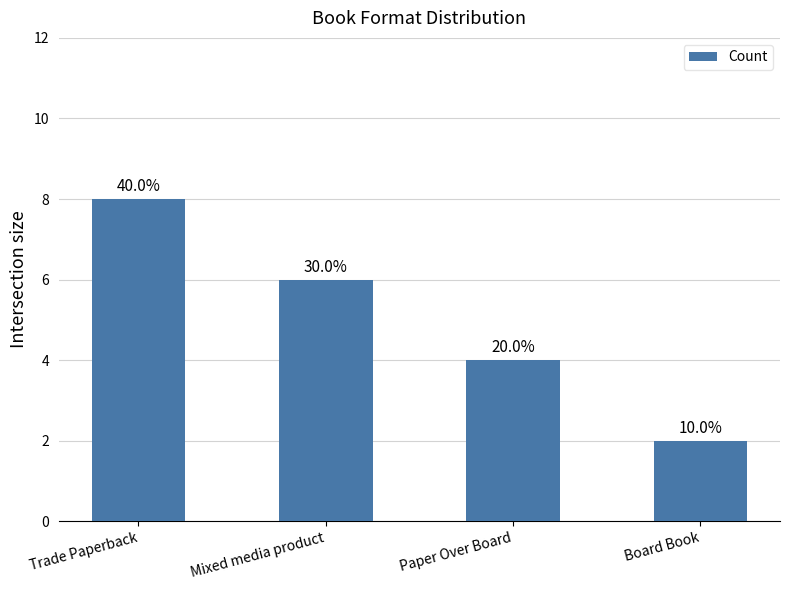

Are the bars grouped side by side (vs. stacked)?

No